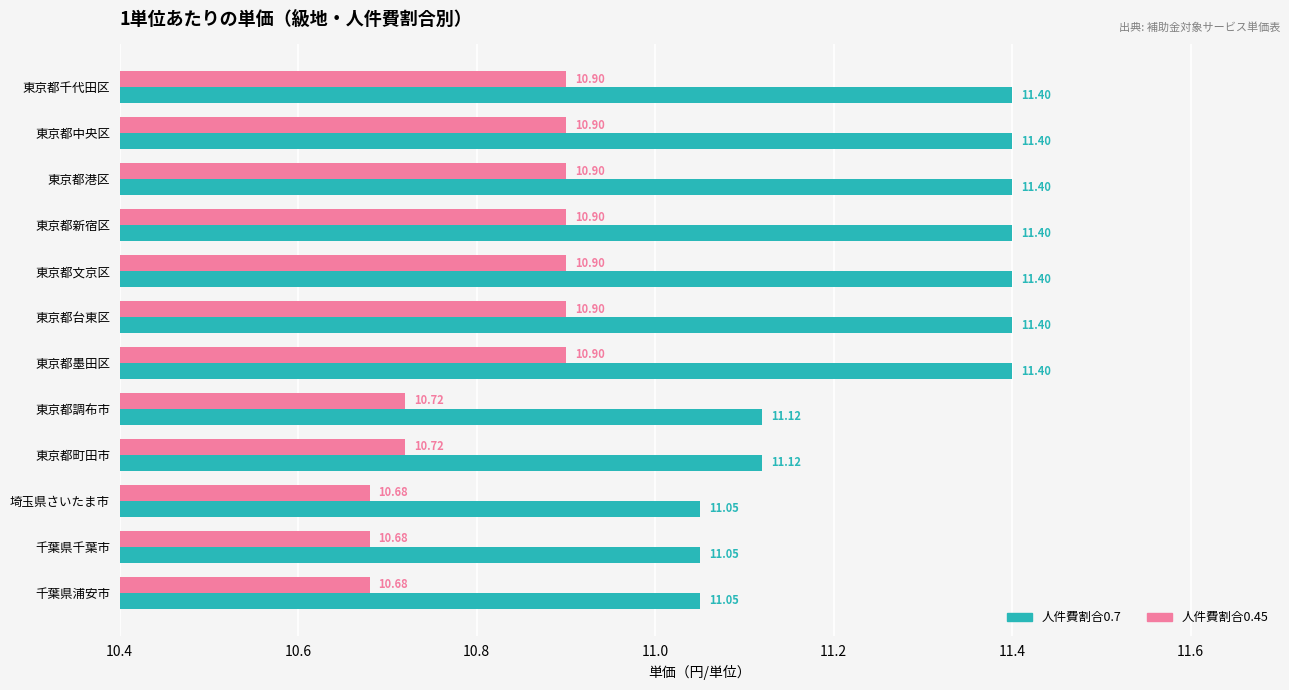

Which series has the largest total across all categories?

人件費割合0.7